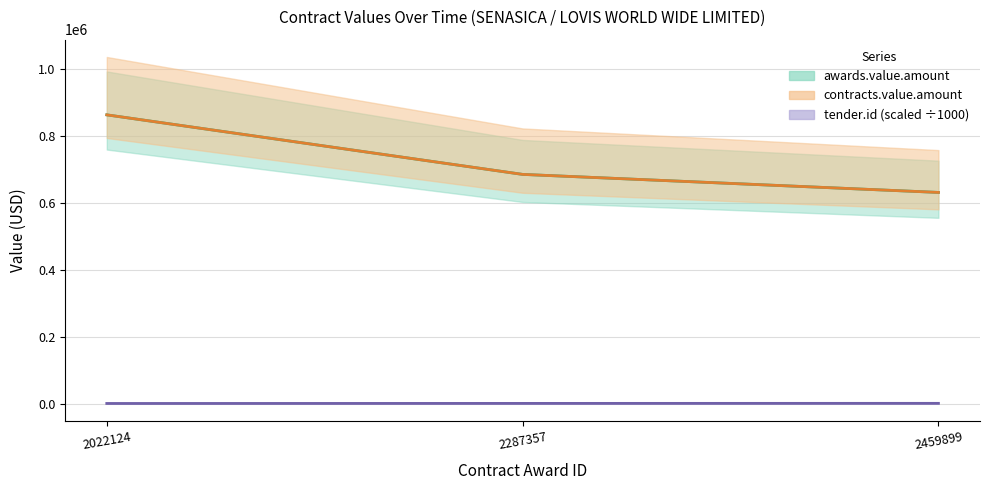

Read the value at 2287357.

685247.8